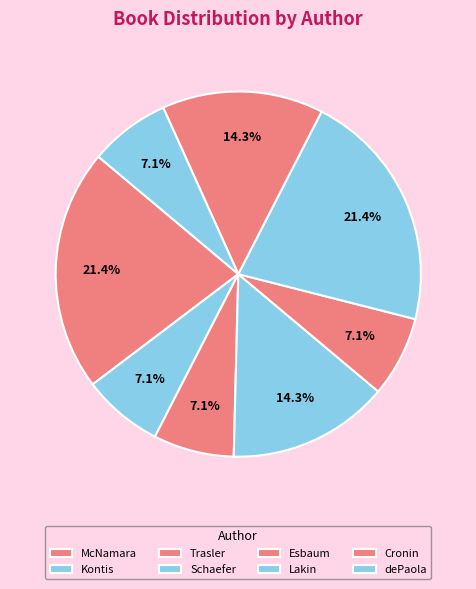

Which slice is the smallest?

Alethea Kontis (458776674)